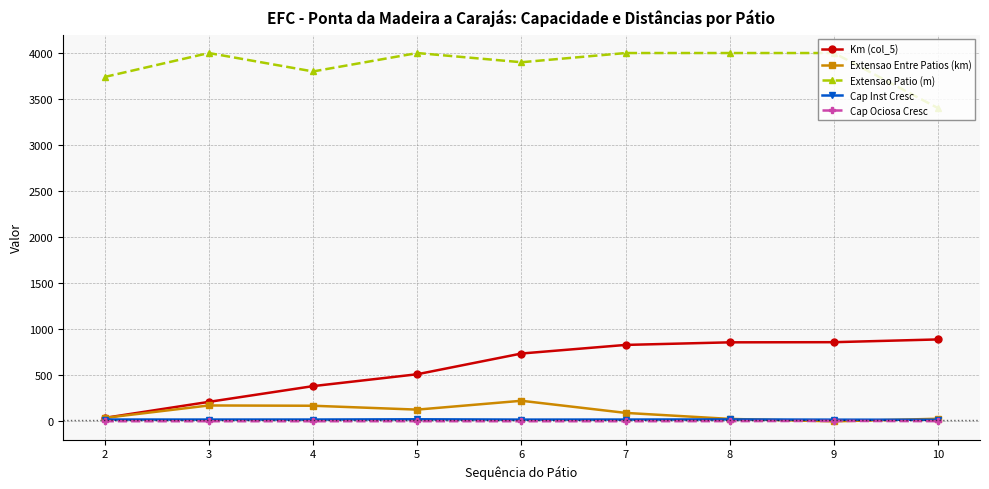

True or false: Km (col_5) and Extensao Patio (m) intersect in this chart.

False